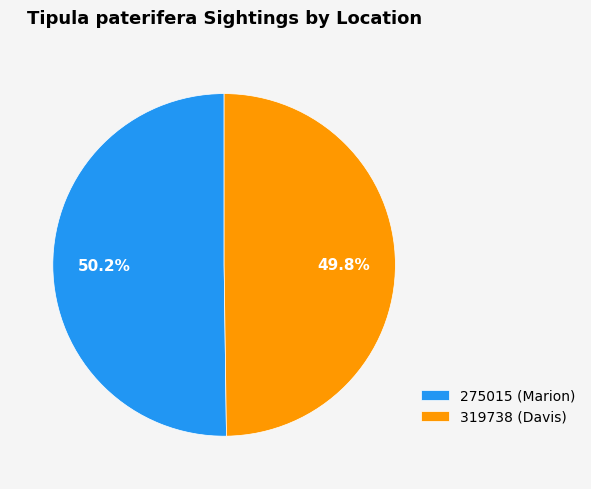

Does any single category account for the majority?

Yes